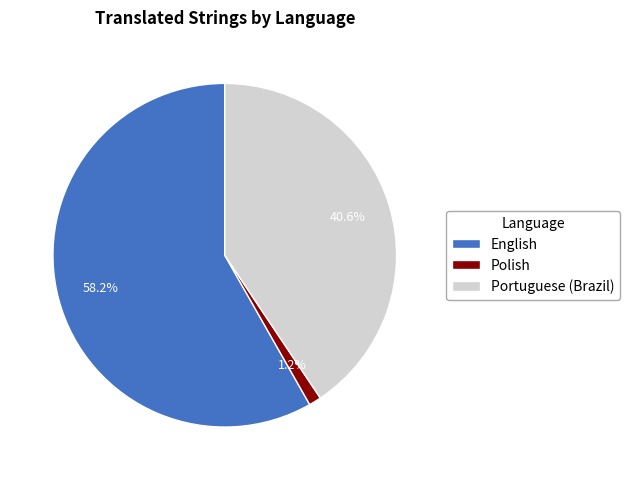

True or false: Polish accounts for 11% of the total.

False